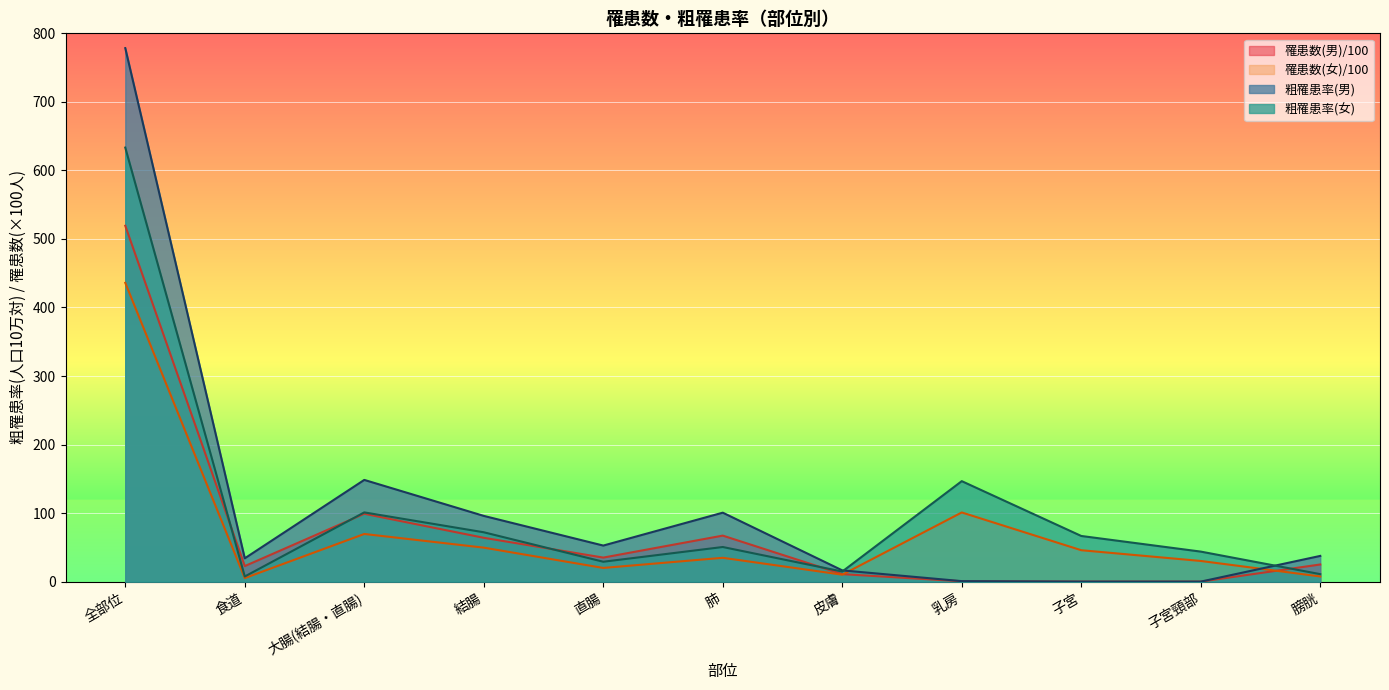

The value of 罹患数(男) at 直腸 is 20.3. True or false?

False